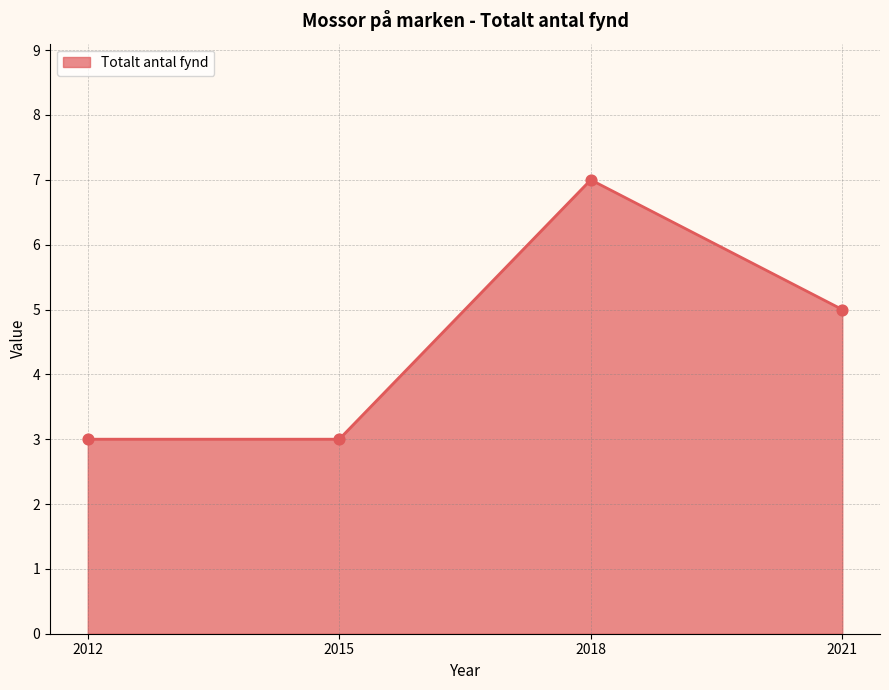

Between 2015 and 2021, which is larger?

2021